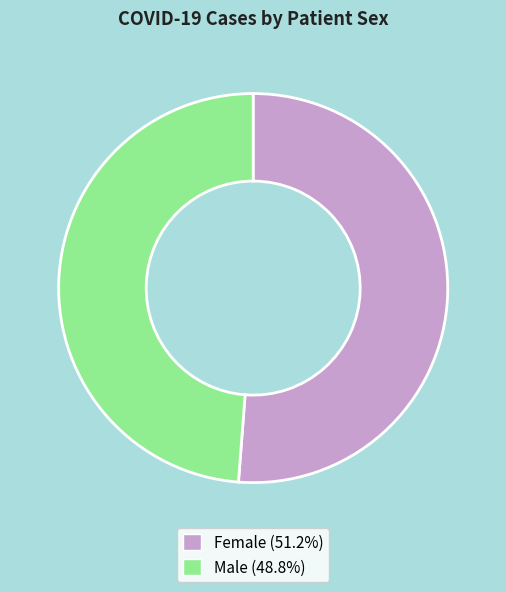

The Female slice represents 46% of the pie. True or false?

False